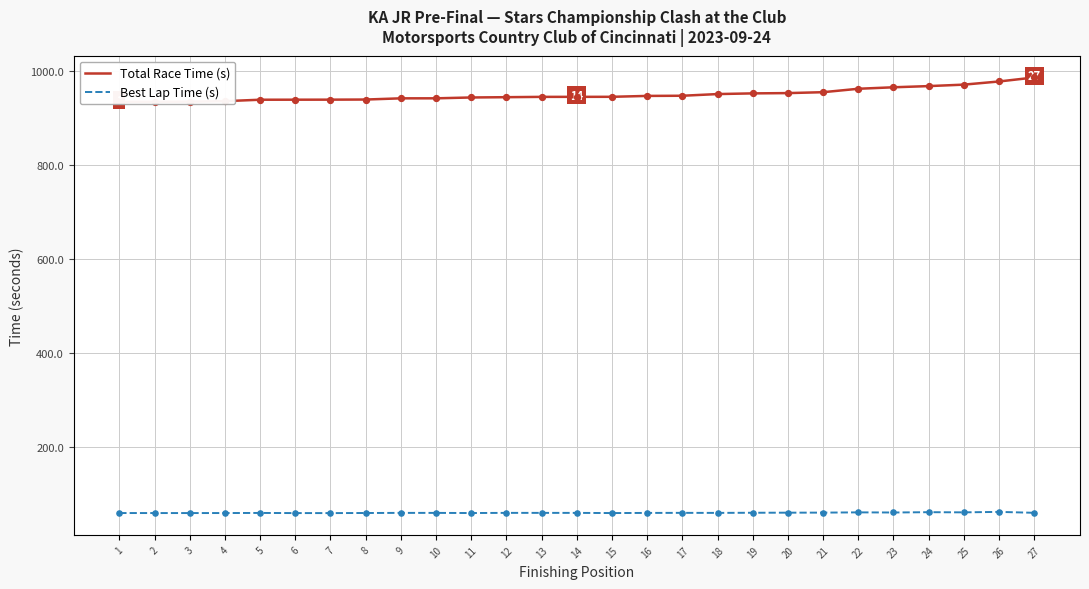

What is the total value across all series at 8?

998.7